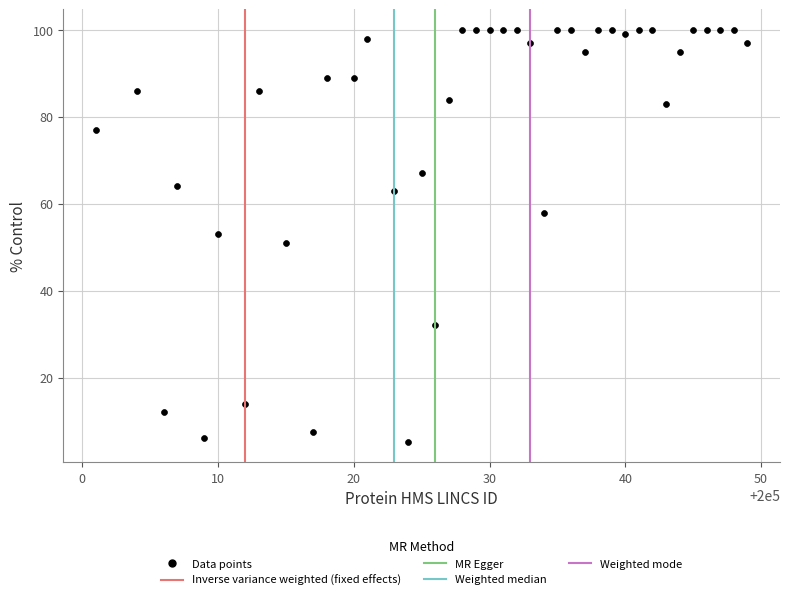

What is the range of X values (max minus min)?

48.0